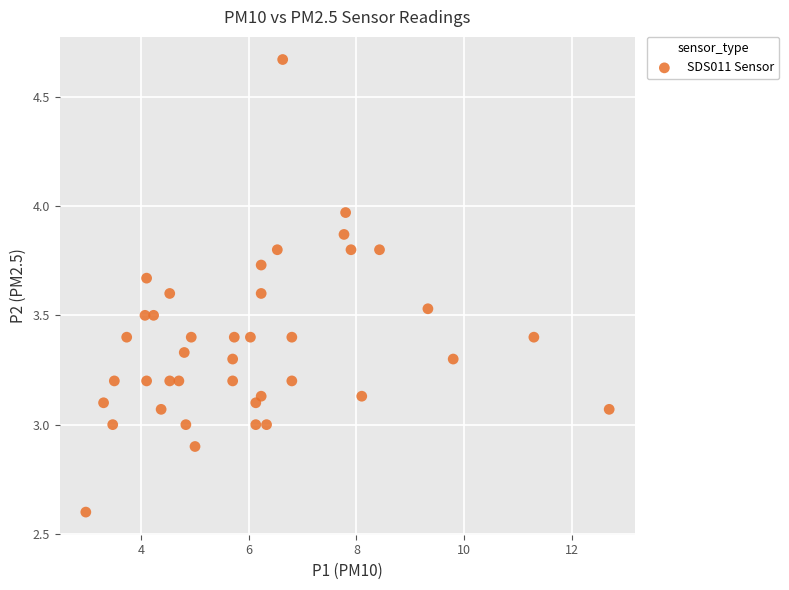

What is the range of X values (max minus min)?

9.7